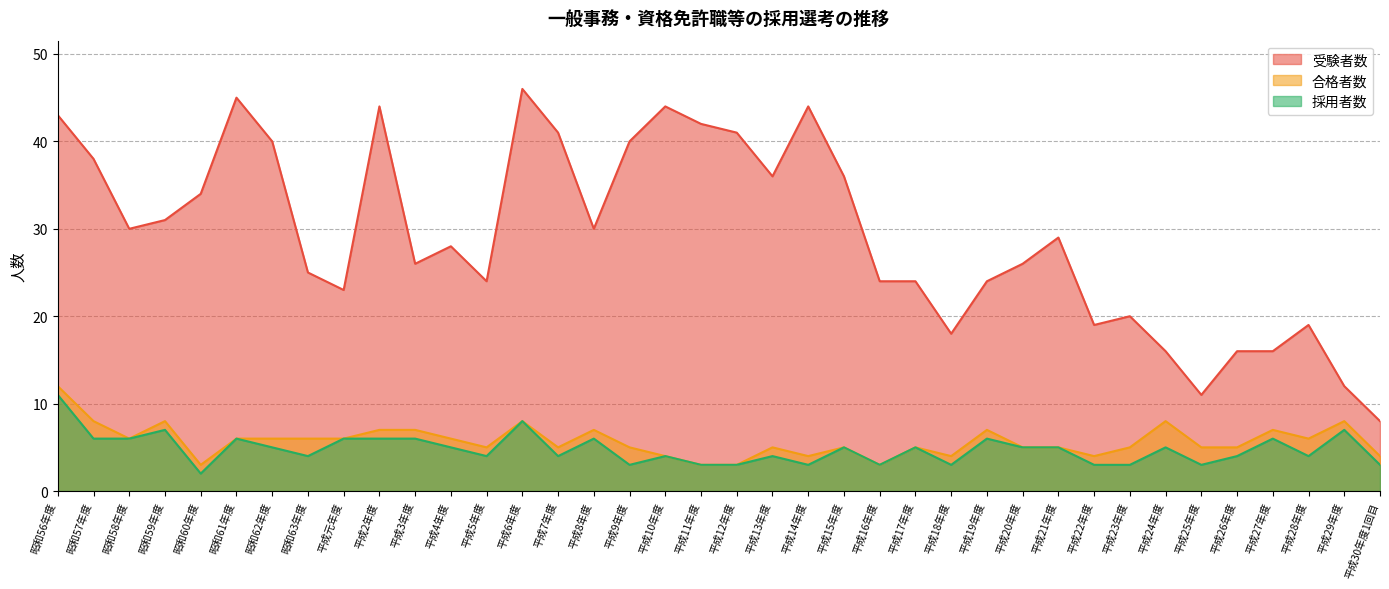

What is the difference between the maximum and second lowest values in the 合格者数 series?

9